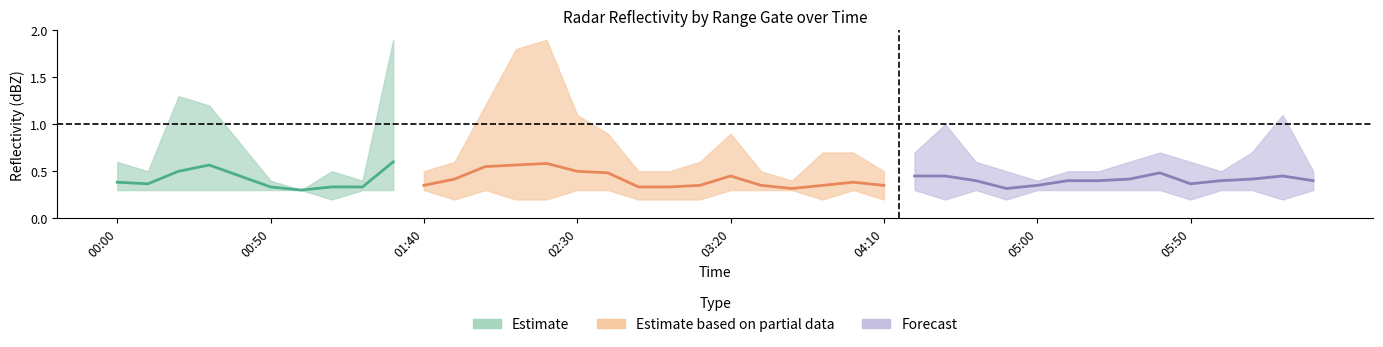

True or false: 6.774 has more than 0 interior local peaks.

True